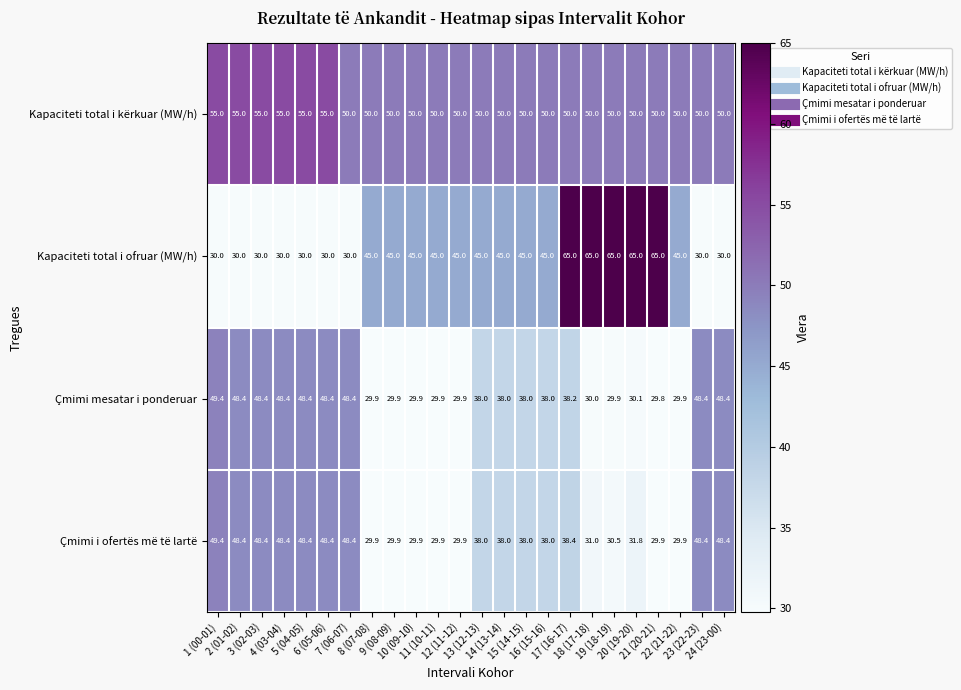

What is the lowest value of the Kapaciteti total i kërkuar (MW/h) series?

50.0